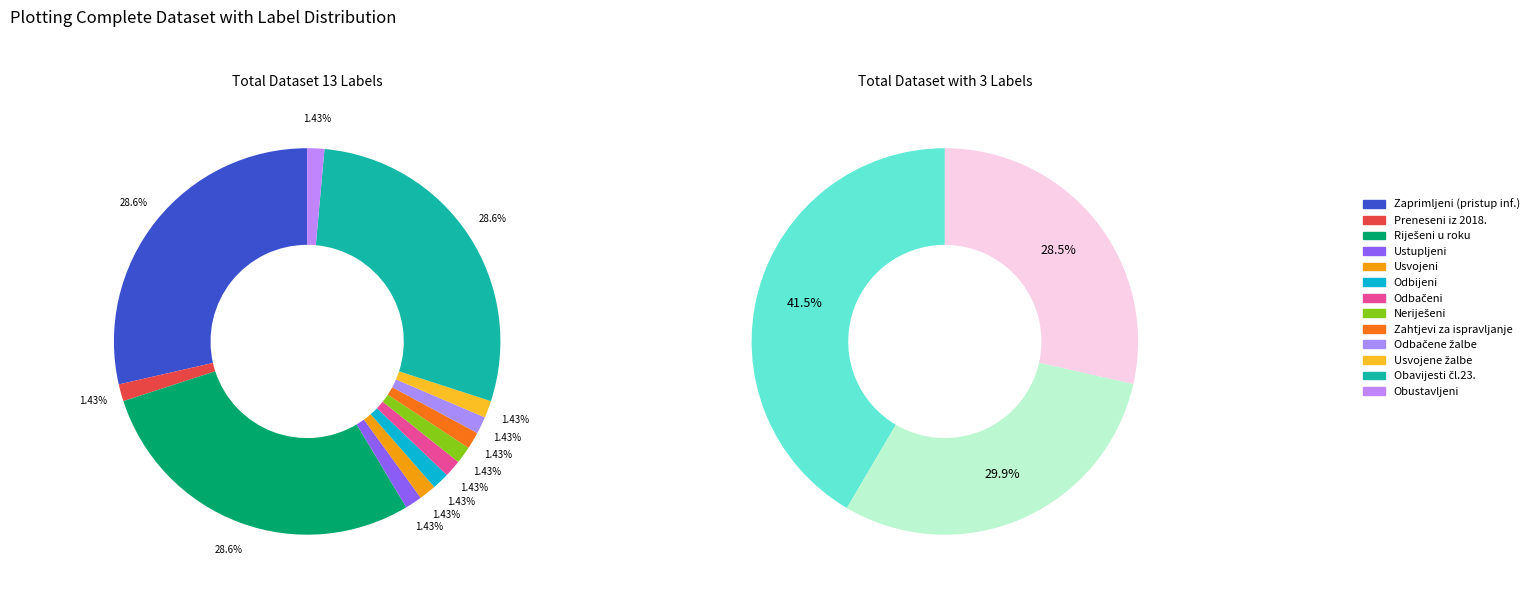

What is the largest slice in the pie chart?

Zahtjevi za pristup informacijama riješeni u roku